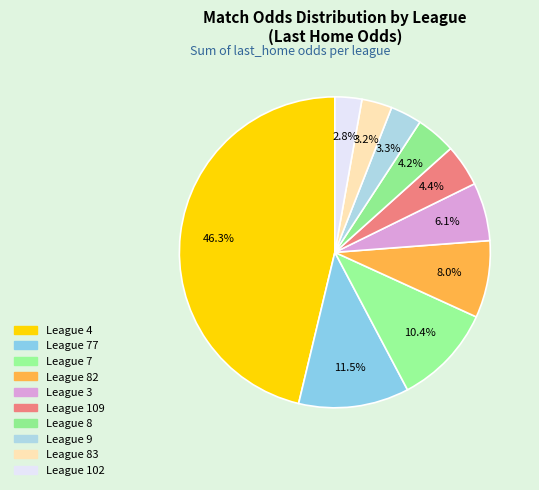

Count the number of slices in the pie.

10